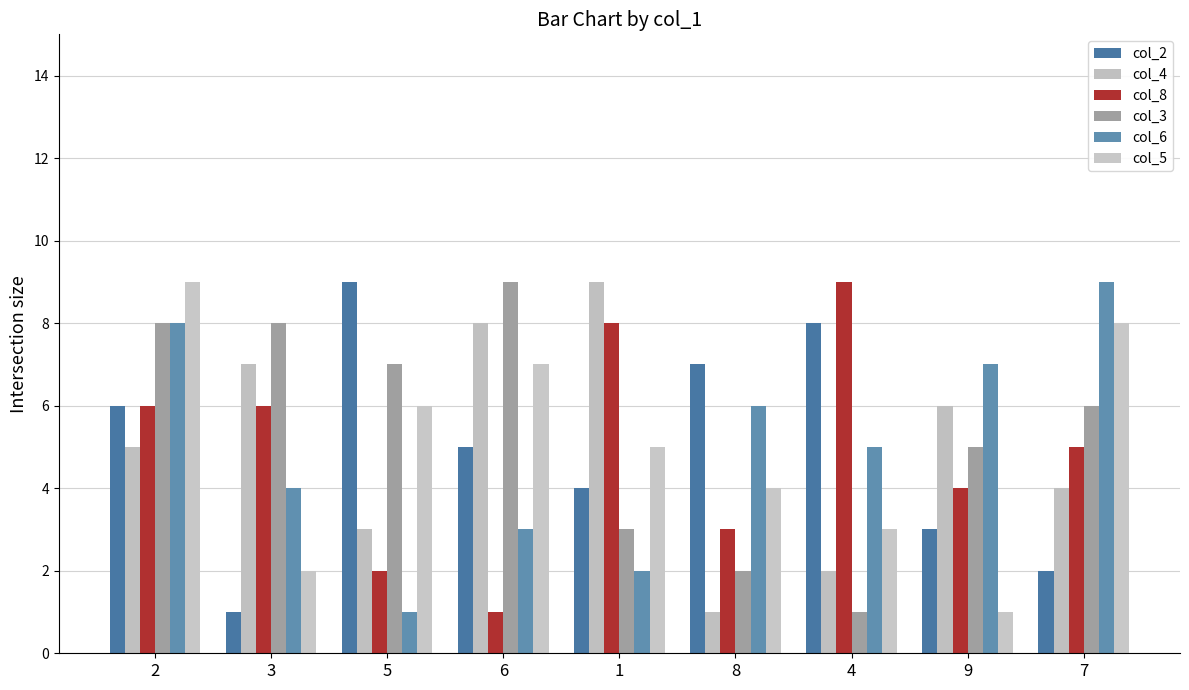

What is the difference between the col_8 values at 1 and 8?

5